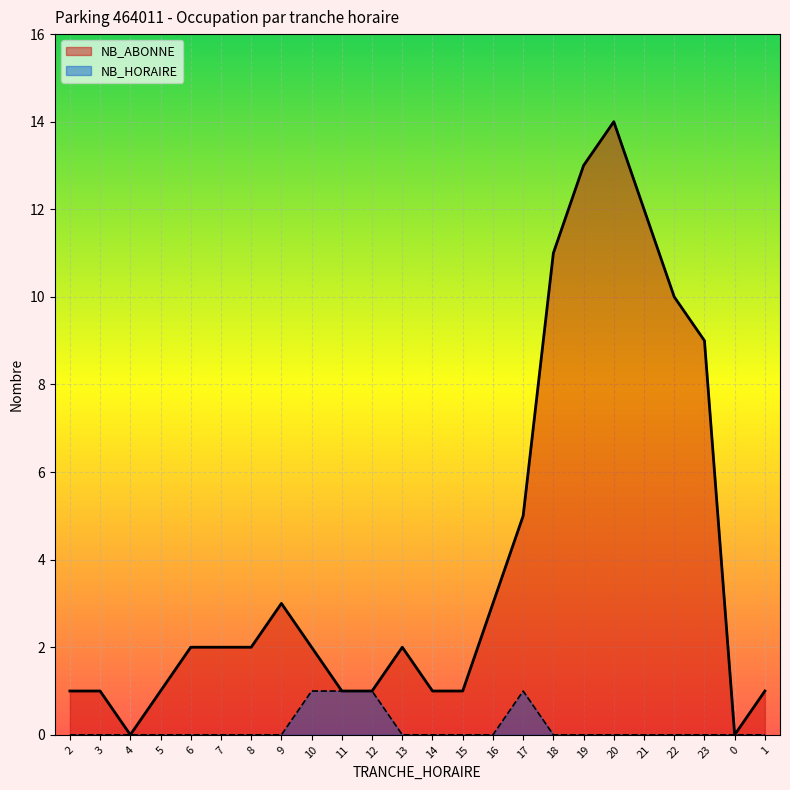

True or false: NB_HORAIRE and NB_ABONNE cross at least once.

False